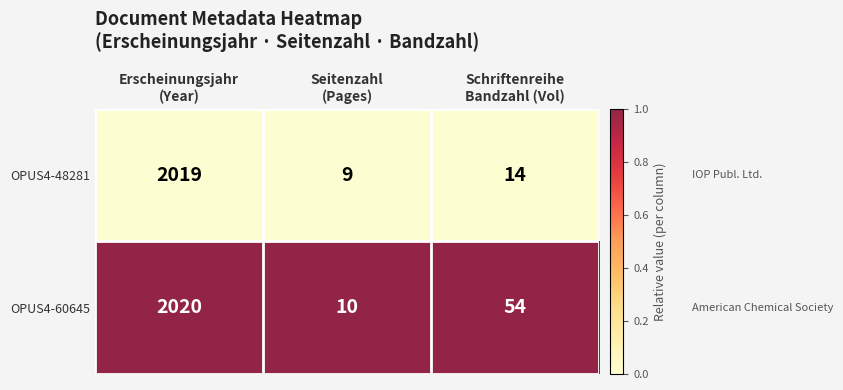

Reading right to left, transcribe all the data shown in this chart.

OPUS4-48281: 14	9	2019
OPUS4-60645: 54	10	2020